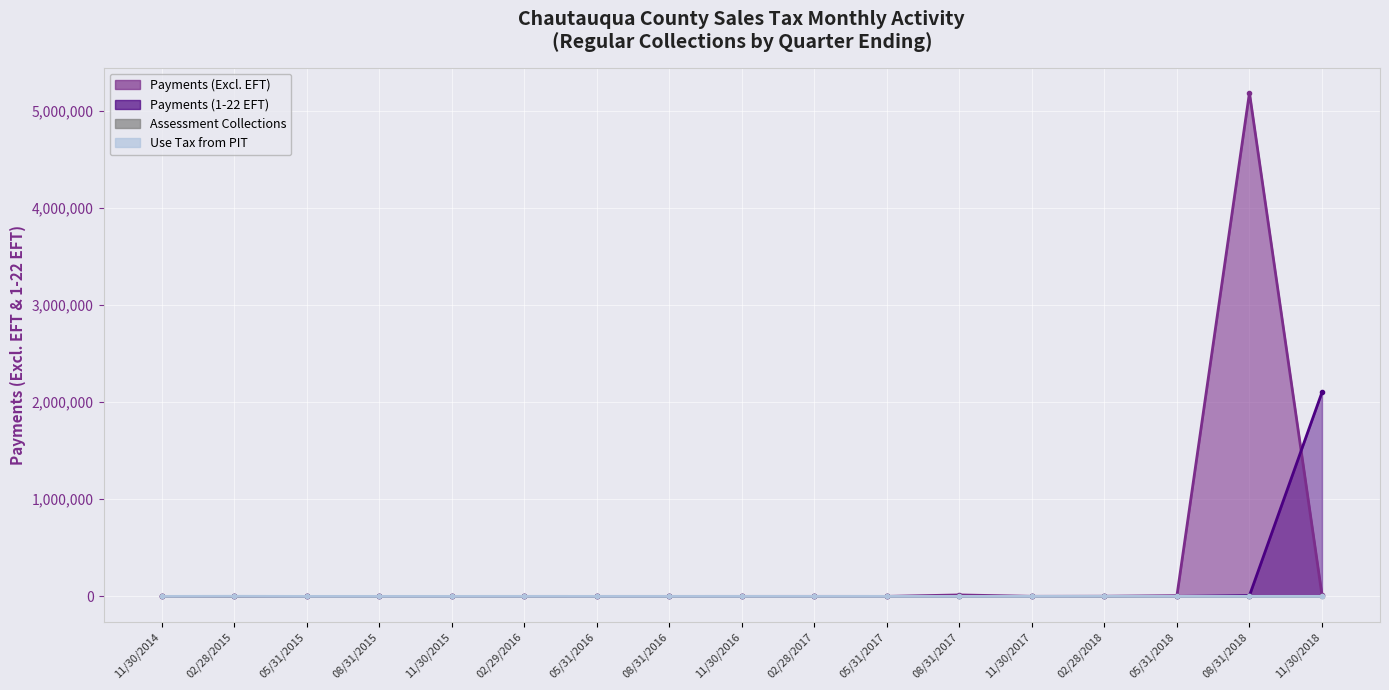

The Payments (1-22 EFT) series shows 0.0 at 11/30/2017. True or false?

True